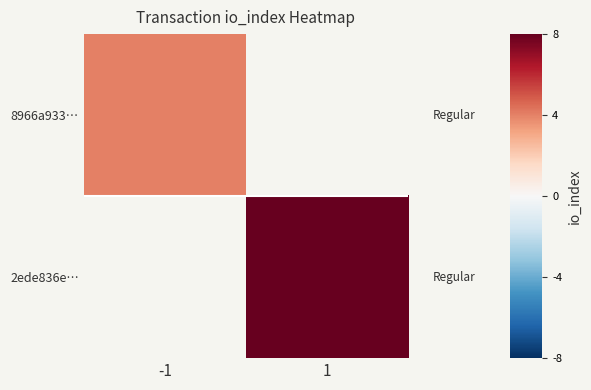

Which series has the widest spread of values?

8966a933…